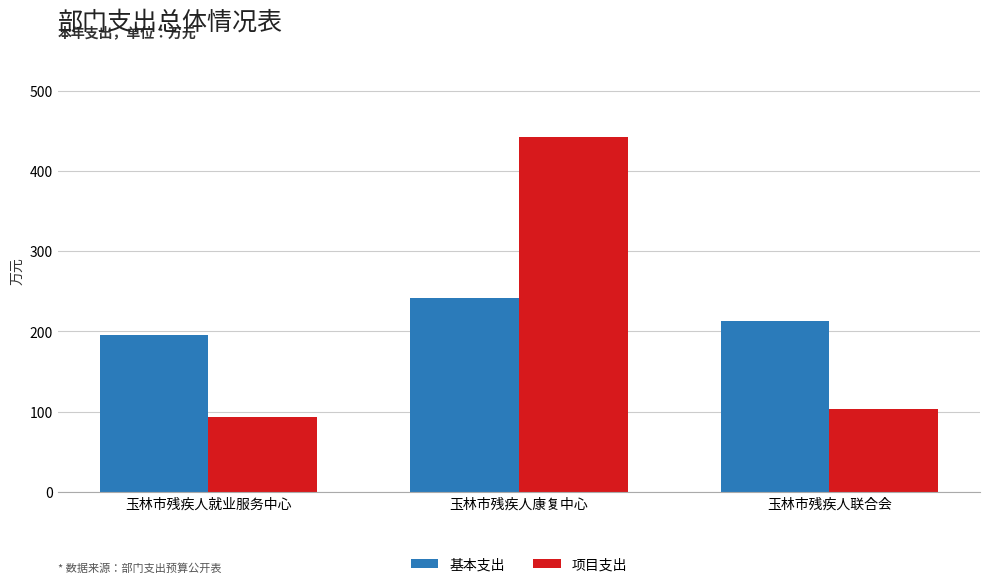

What is the difference between the 基本支出 values at 玉林市残疾人联合会 and 玉林市残疾人就业服务中心?

17.1